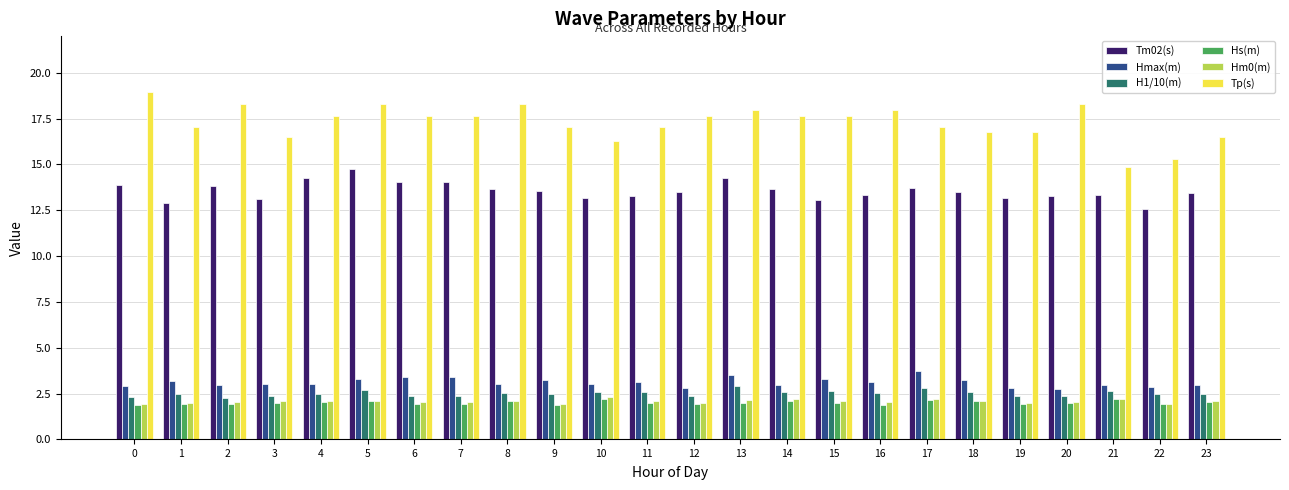

Which series has the largest range (max minus min)?

Tp(s)